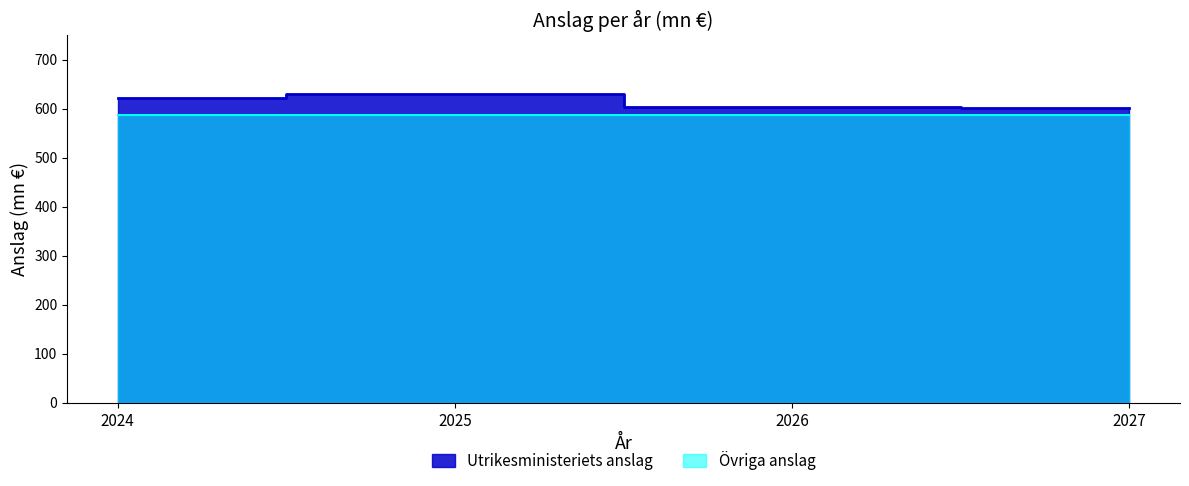

List the labels in order of value, smallest first.

2027, 2026, 2024, 2025